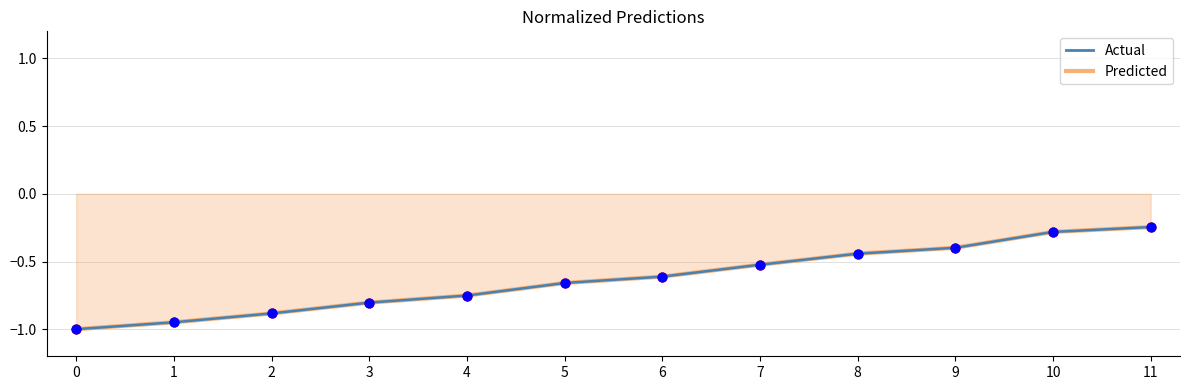

Which series changed the most between 1 and 7?

Predicted